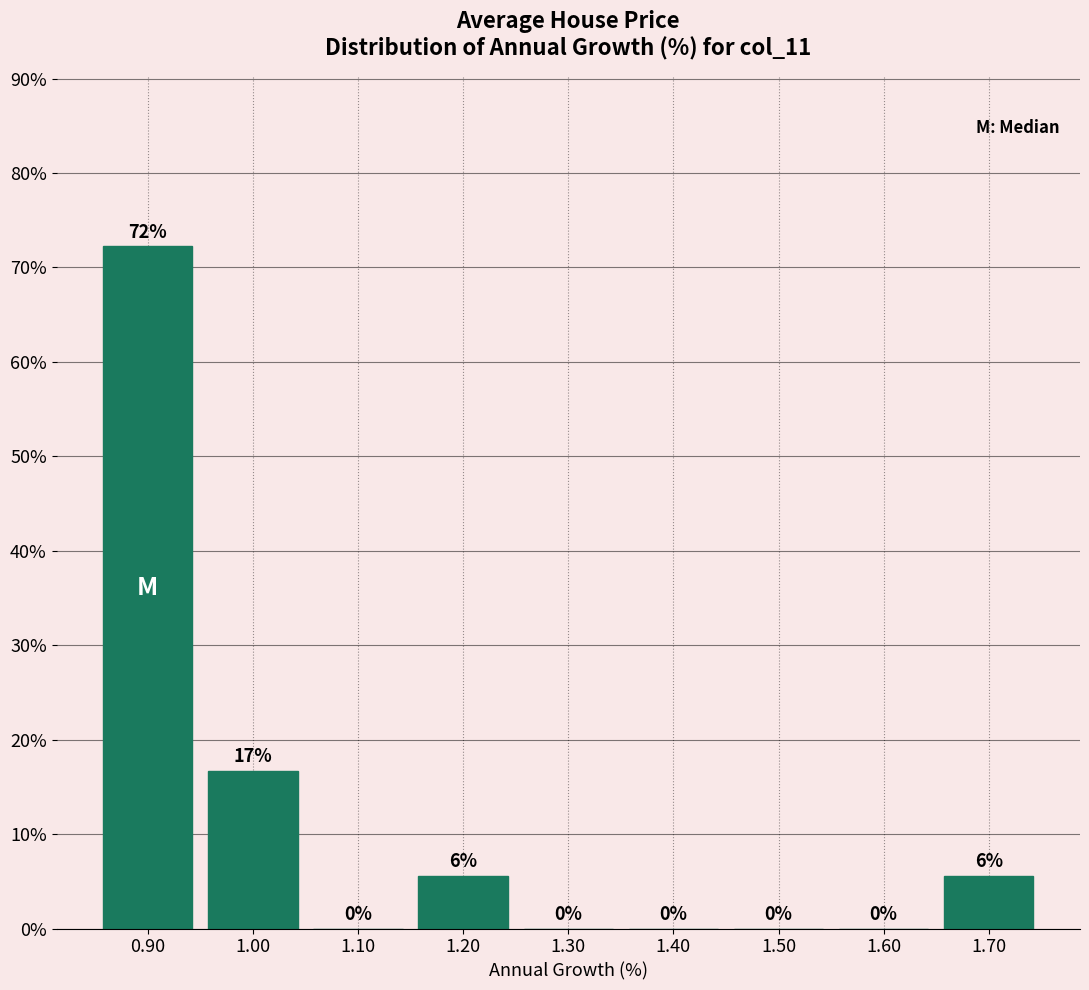

Over which range of the x-axis is the bar tallest?

0.85 to 0.95